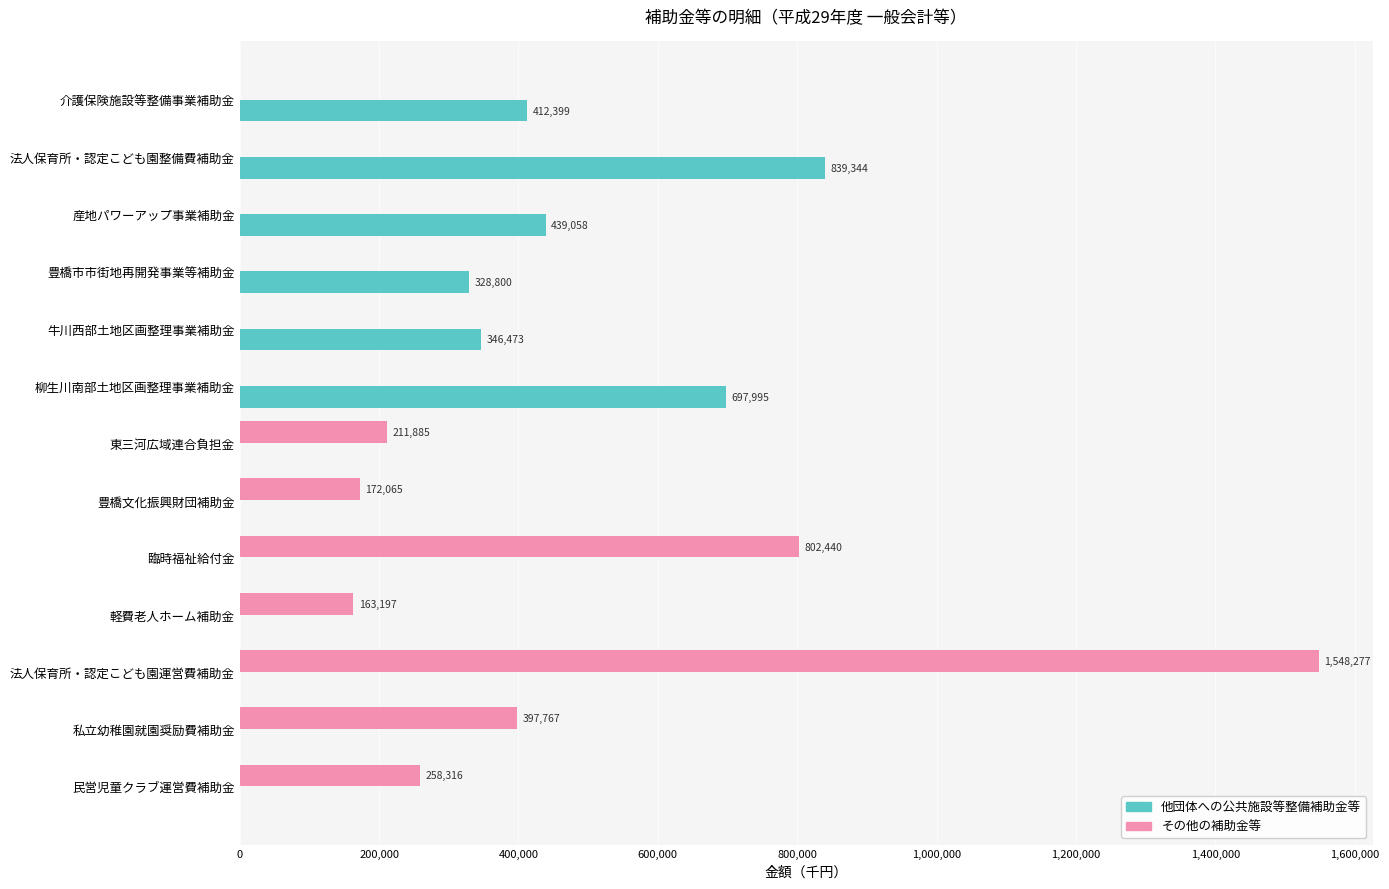

Which series has the widest spread of values?

その他の補助金等